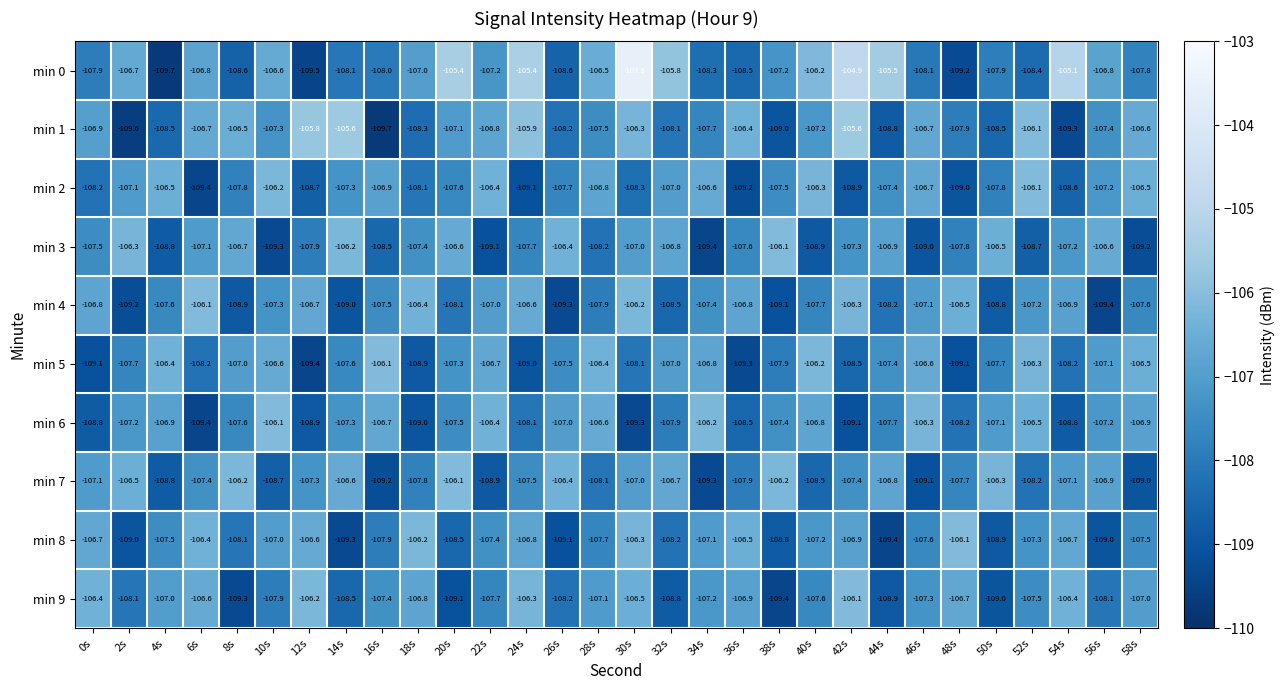

What is the difference between the min 5 values at 58s and 56s?

0.6